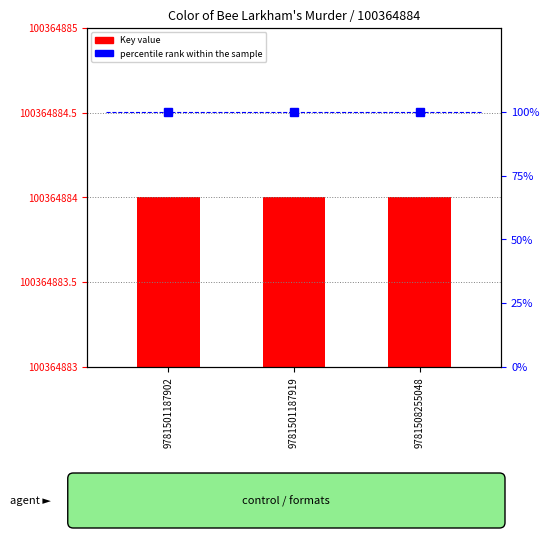

How many groups of bars are there?

3